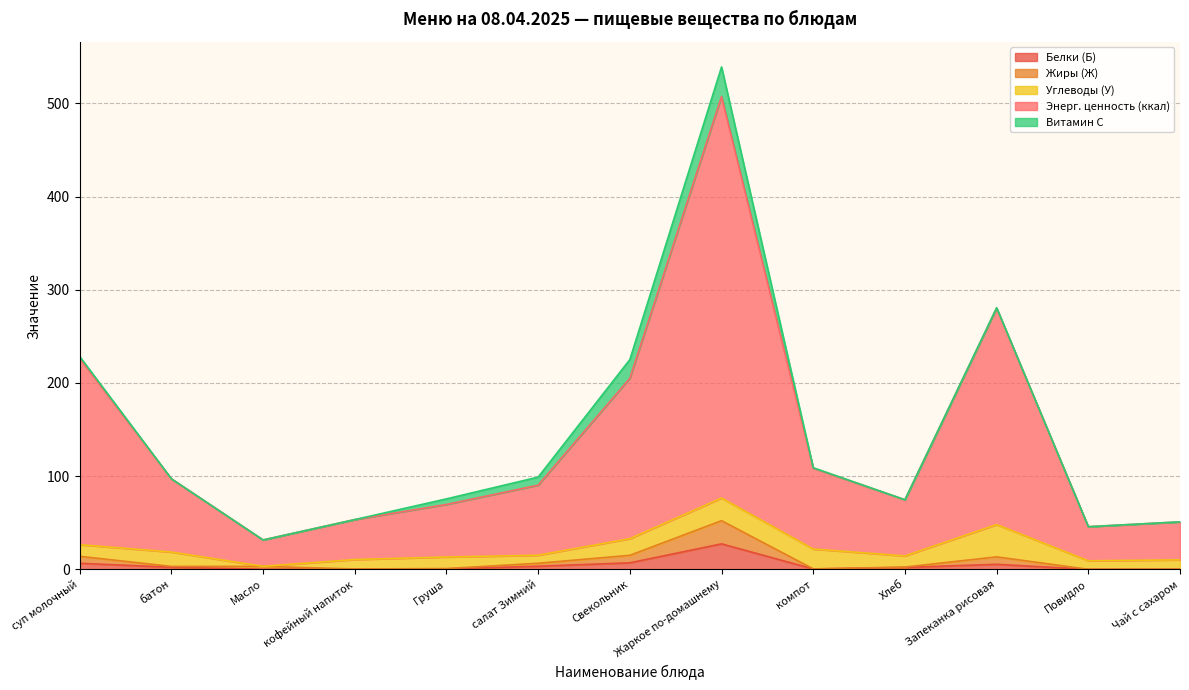

The value of Белки (Б) at Повидло is 0.0. True or false?

True